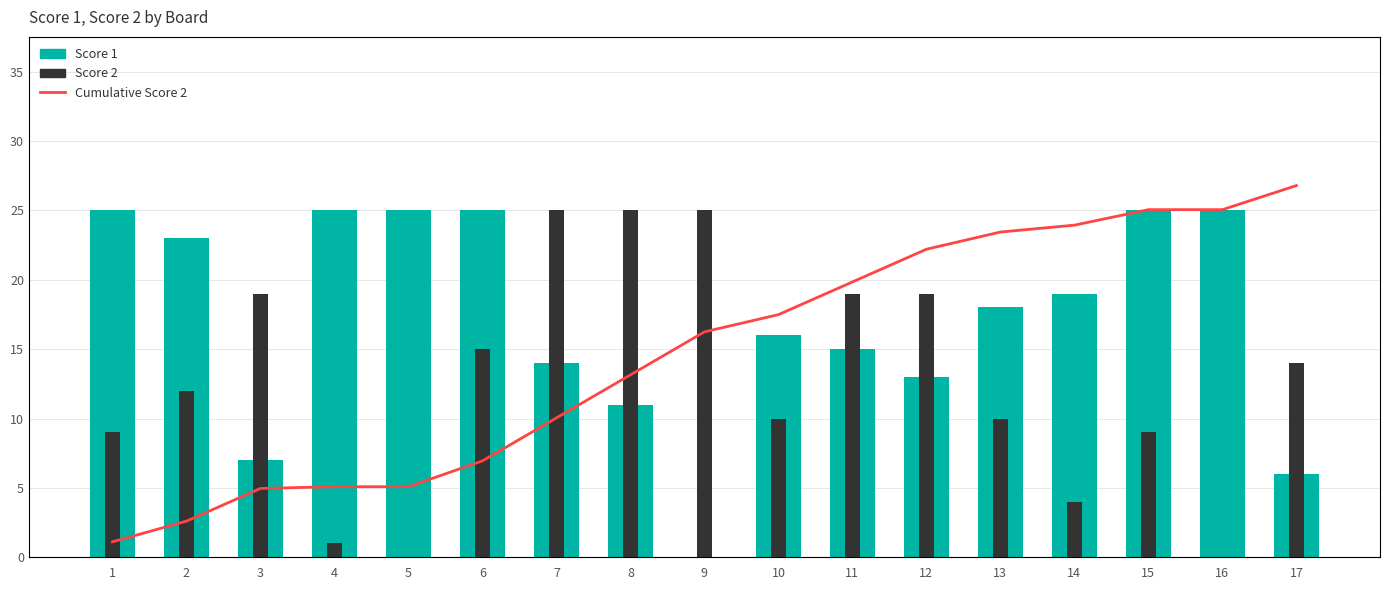

Does the chart contain stacked bars?

No